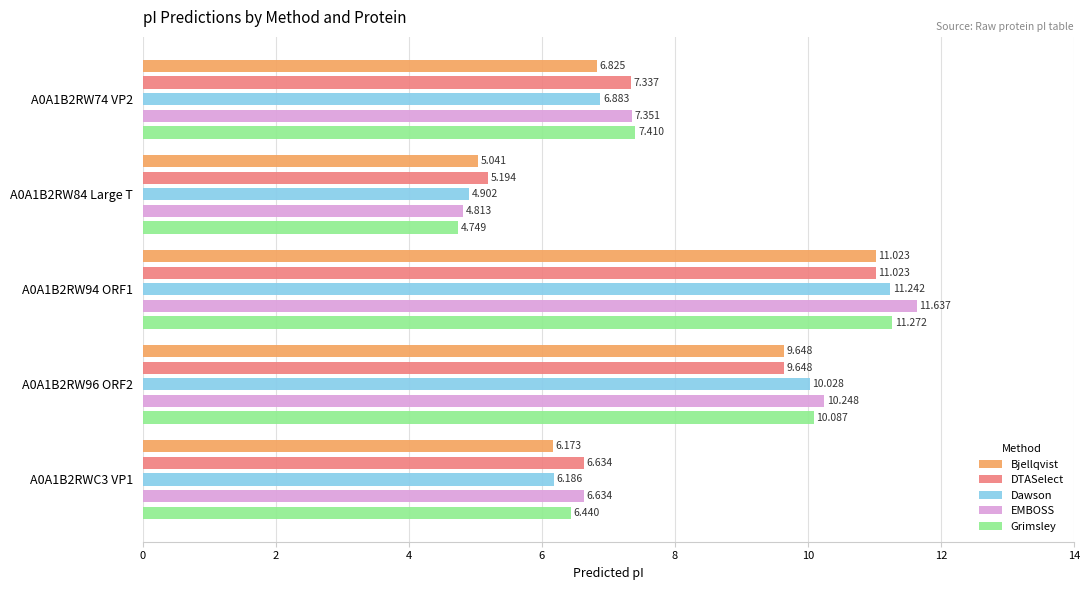

Which series changed the most between A0A1B2RW84 Large T and A0A1B2RWC3 VP1?

EMBOSS